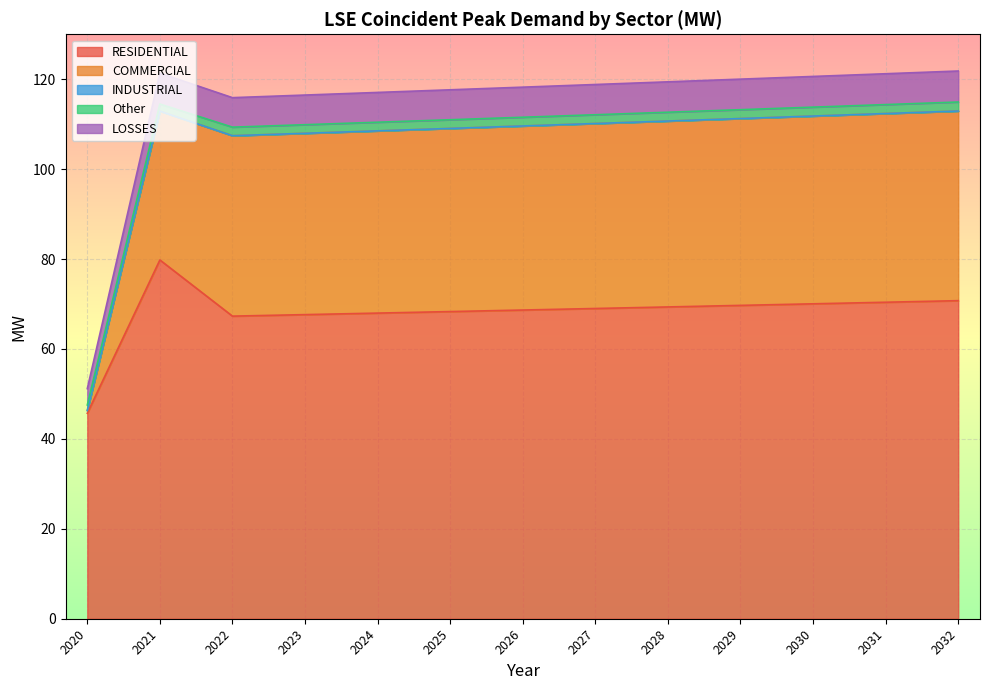

At which category does the chart reach its minimum across all series?

2020